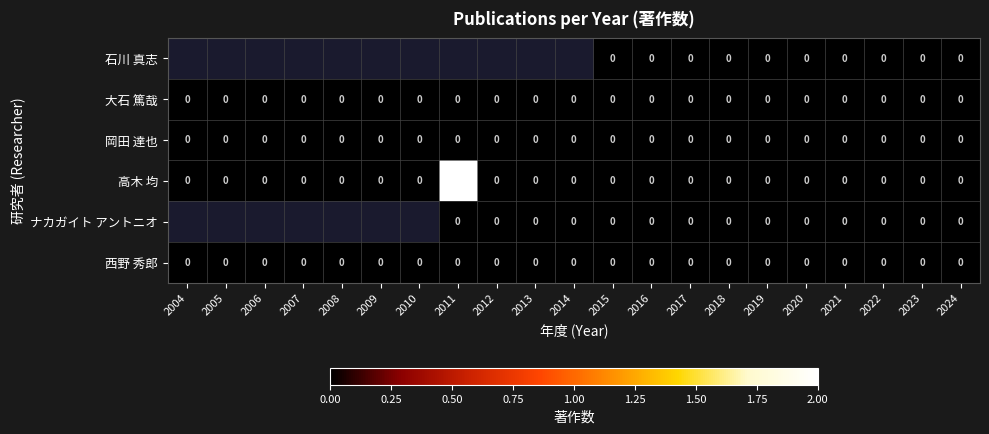

Count the 高木 均 values in the range 0 to 1.

20